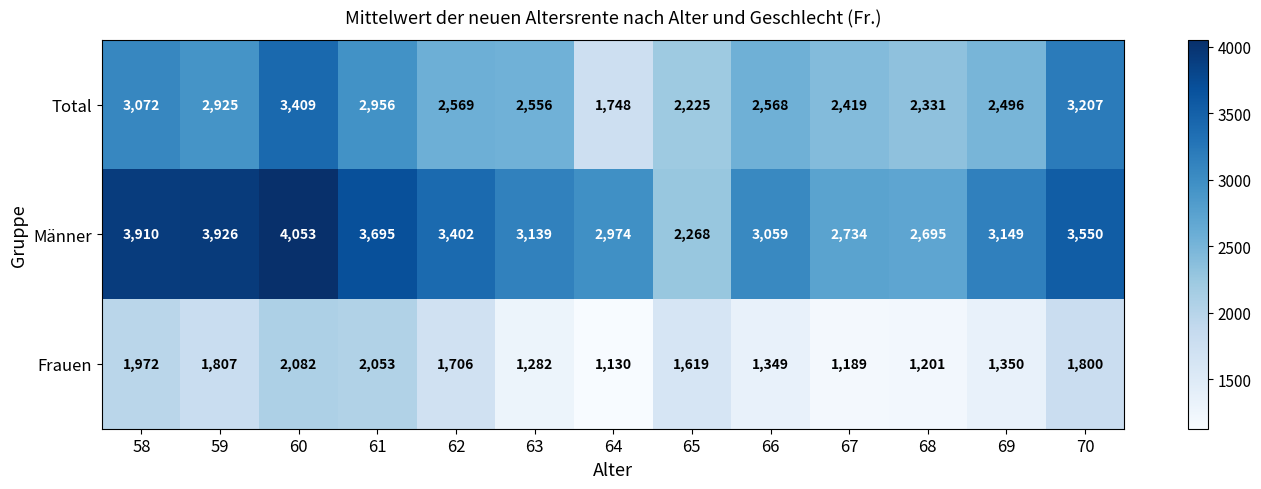

List the labels in order of Frauen value, largest first.

60, 61, 58, 59, 70, 62, 65, 69, 66, 63, 68, 67, 64